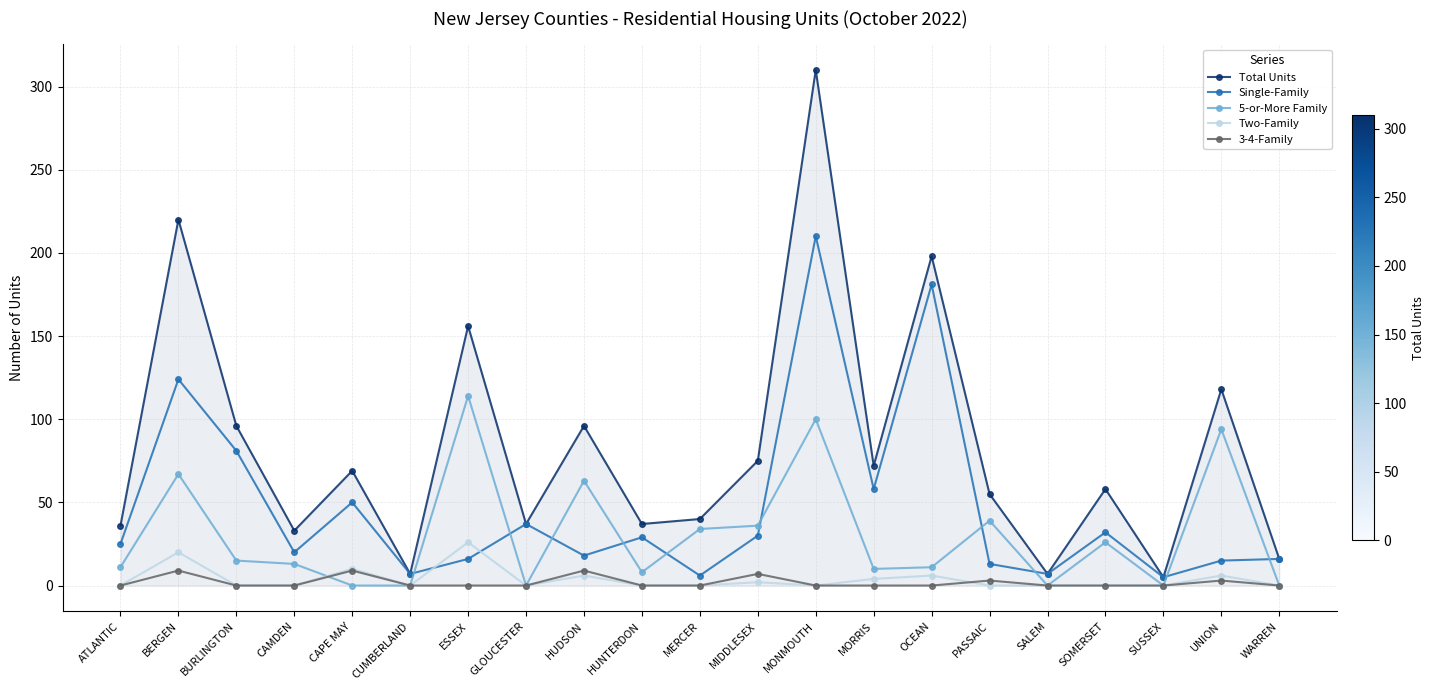

Between CUMBERLAND and MORRIS, which series saw the biggest shift?

Total Units